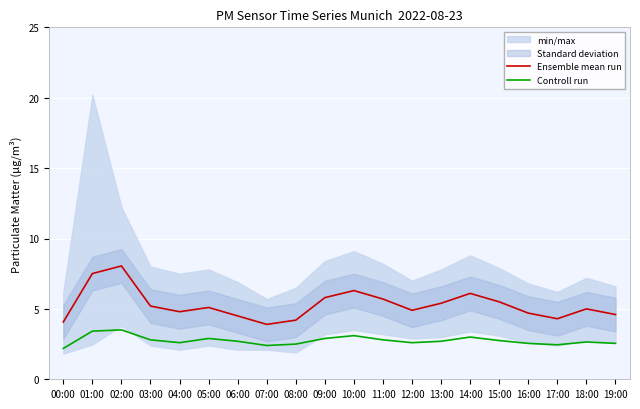

At which category is the sum across all series the highest?

02:00